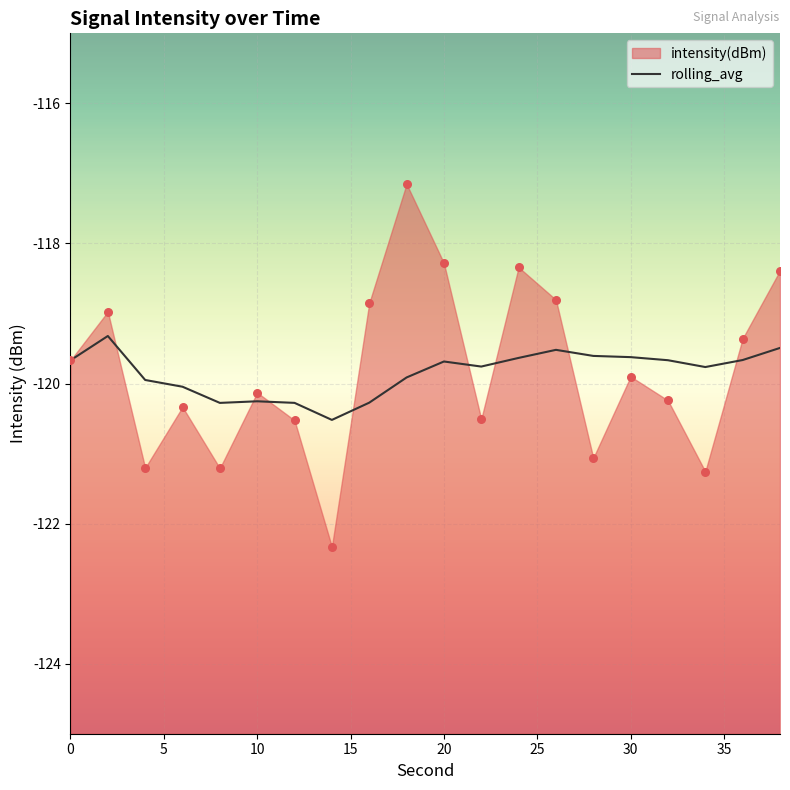

True or false: rolling_avg has a value of -120.3 at 10.

True